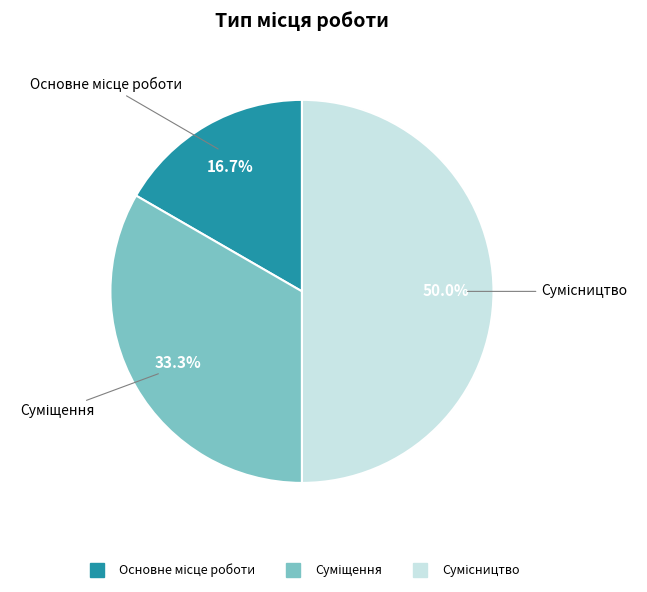

How much of the chart is everything except Сумісництво?

50.0%